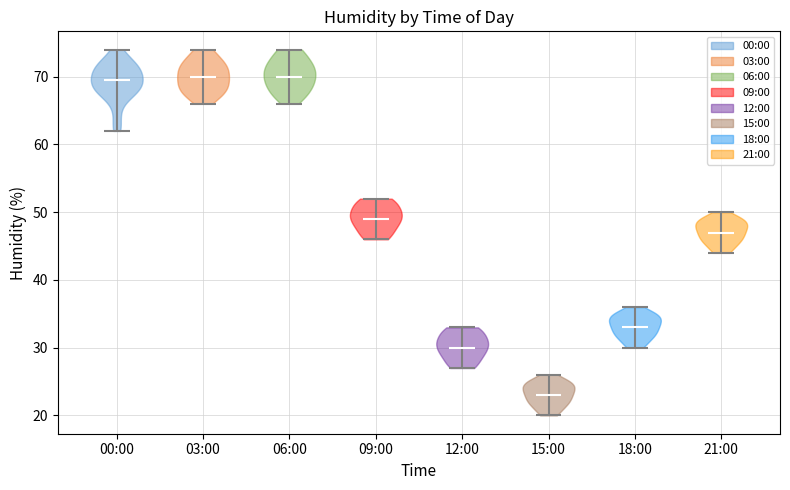

Reading left to right, read every violin against the y-axis: where its median line is, and the lowest and highest points it reaches. The values are not printed on the chart, so give them approximately, as read against the axis.

00:00: median line 70, lowest point 62, highest point 74
03:00: median line 70, lowest point 66, highest point 74
06:00: median line 70, lowest point 66, highest point 74
09:00: median line 49, lowest point 46, highest point 52
12:00: median line 30, lowest point 27, highest point 33
15:00: median line 23, lowest point 20, highest point 26
18:00: median line 33, lowest point 30, highest point 36
21:00: median line 47, lowest point 44, highest point 50